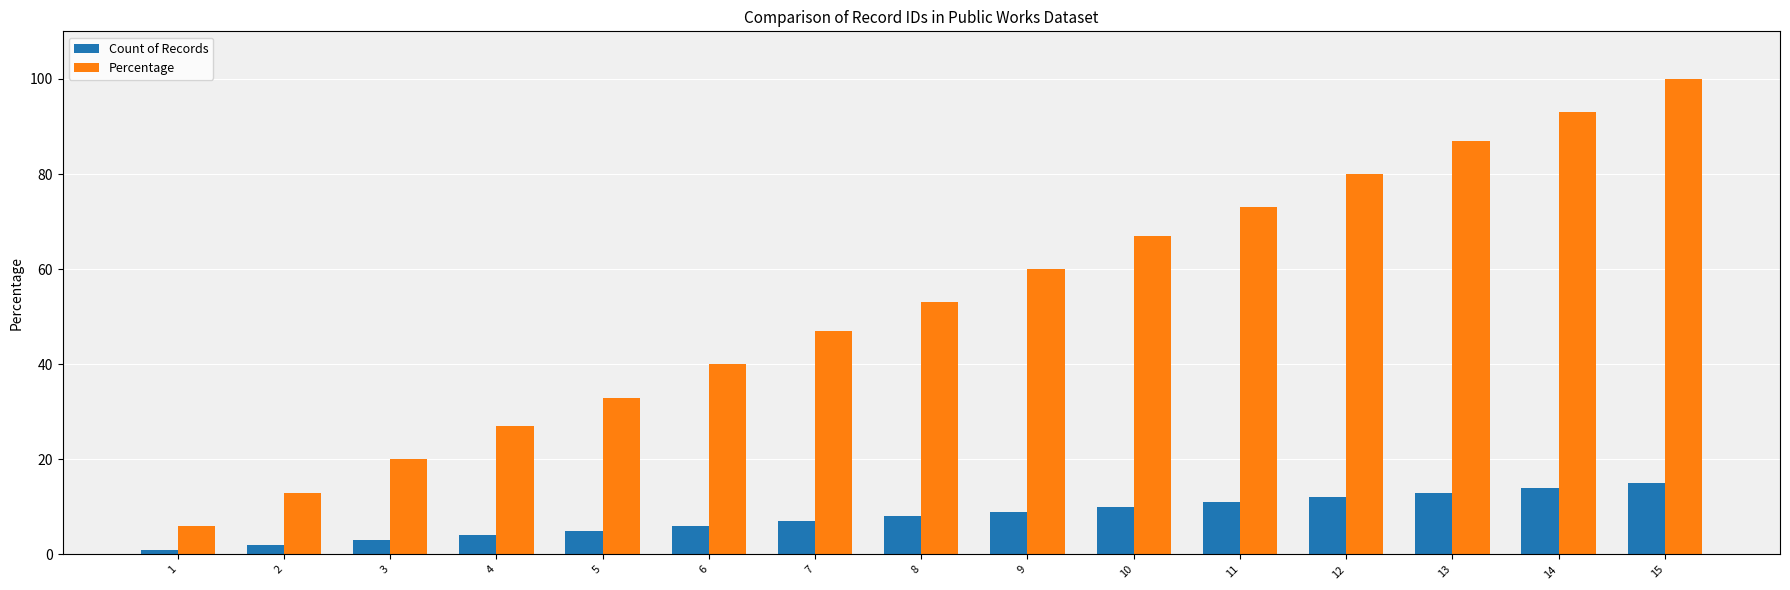

At 13, list the series in order from largest to smallest.

Percentage, Count of Records